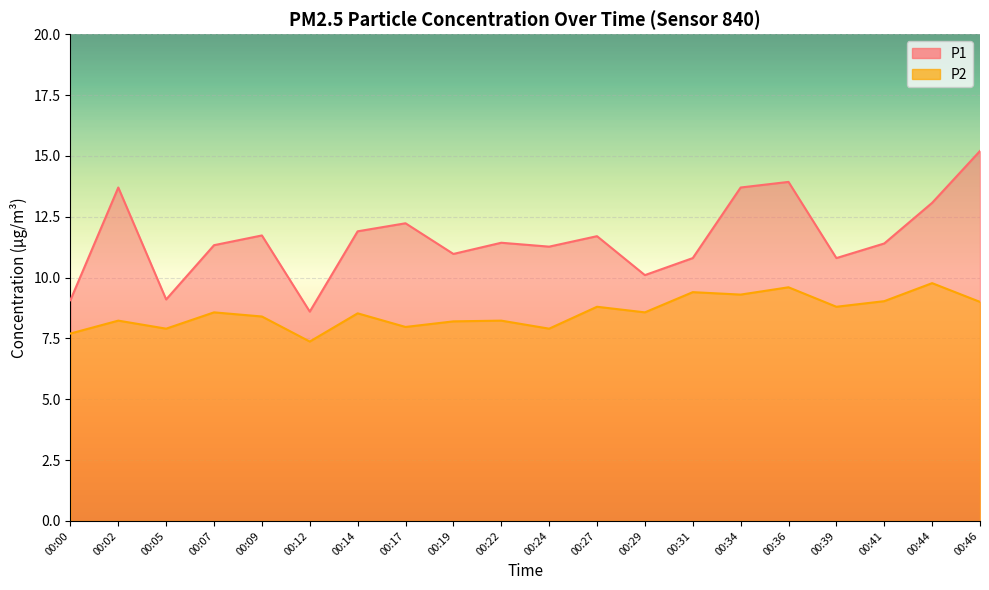

Reading left to right, transcribe all the data shown in this chart.

P1: 00:00=9.1	00:02=13.7	00:05=9.1	00:07=11.3	00:09=11.7	00:12=8.6	00:14=11.9	00:17=12.2	00:19=11.0	00:22=11.4	00:24=11.3	00:27=11.7	00:29=10.1	00:31=10.8	00:34=13.7	00:36=13.9	00:39=10.8	00:41=11.4	00:44=13.1	00:46=15.2
P2: 00:00=7.7	00:02=8.2	00:05=7.9	00:07=8.6	00:09=8.4	00:12=7.4	00:14=8.5	00:17=8.0	00:19=8.2	00:22=8.2	00:24=7.9	00:27=8.8	00:29=8.6	00:31=9.4	00:34=9.3	00:36=9.6	00:39=8.8	00:41=9.0	00:44=9.8	00:46=9.0